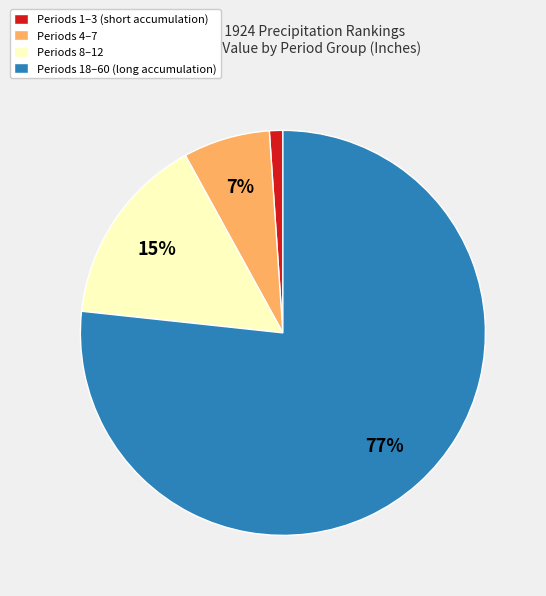

Rank the categories by value from lowest to highest.

Periods 1–3 (short accumulation), Periods 4–7, Periods 8–12, Periods 18–60 (long accumulation)